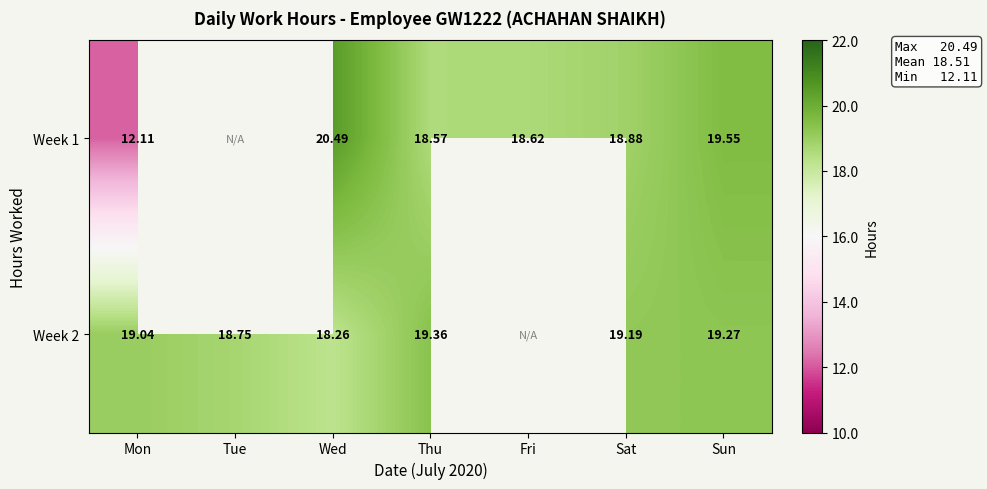

At which label does Week 2 reach its minimum?

Wed